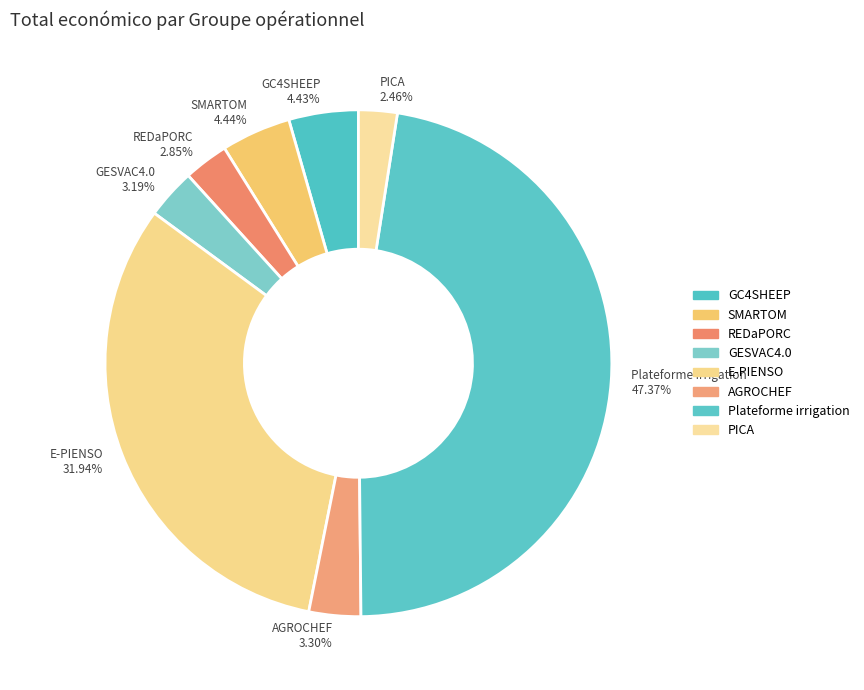

To the nearest percent, what is the combined percentage of GC4SHEEP and AGROCHEF?

8%